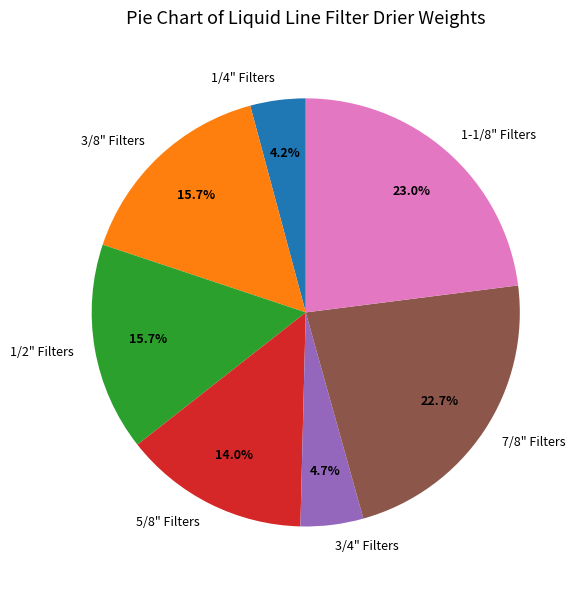

What is the ratio of the value at 3/8" Filters to the value at 3/4" Filters?

3.3